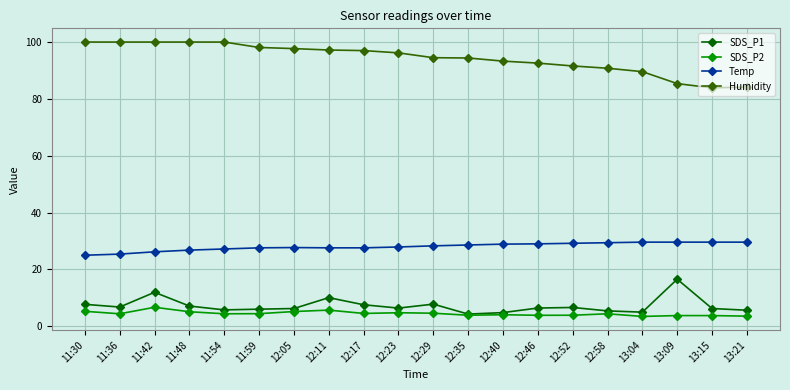

How many lines are shown in the chart?

4